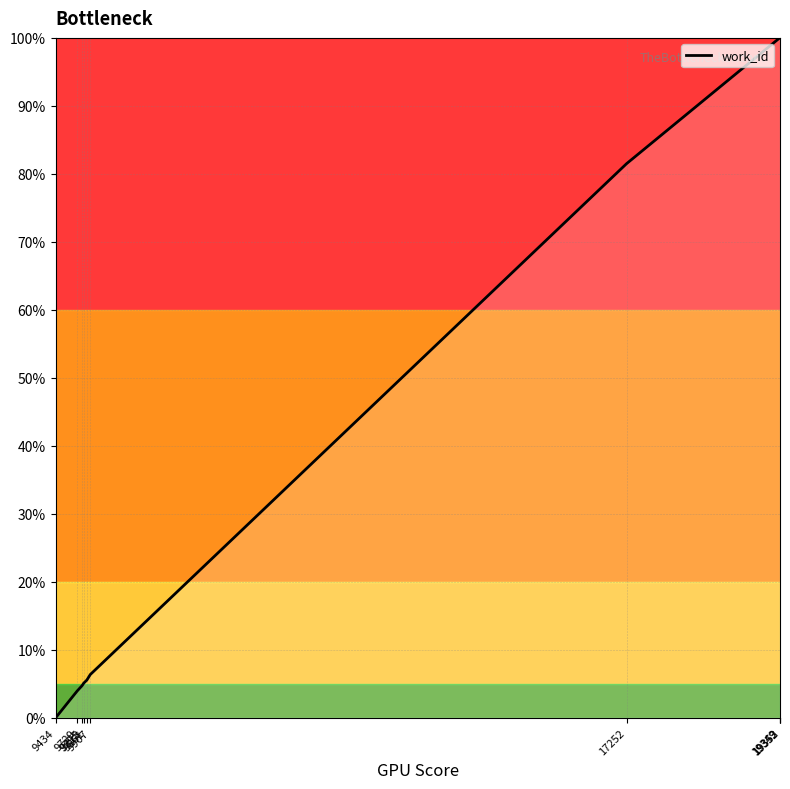

The chart shows a value of 100.0 at 19352. True or false?

True